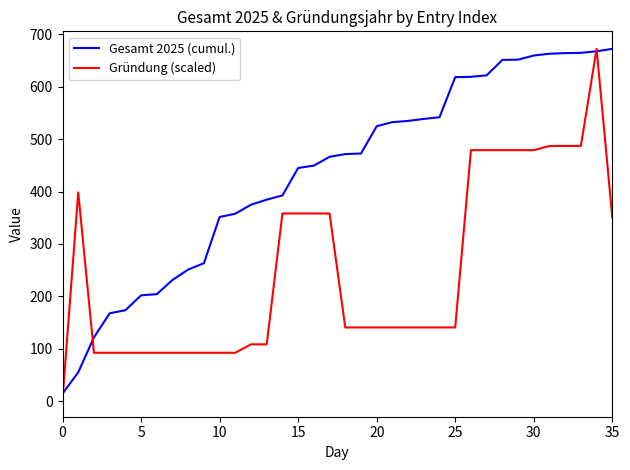

What is the maximum value shown in the chart?

672.0